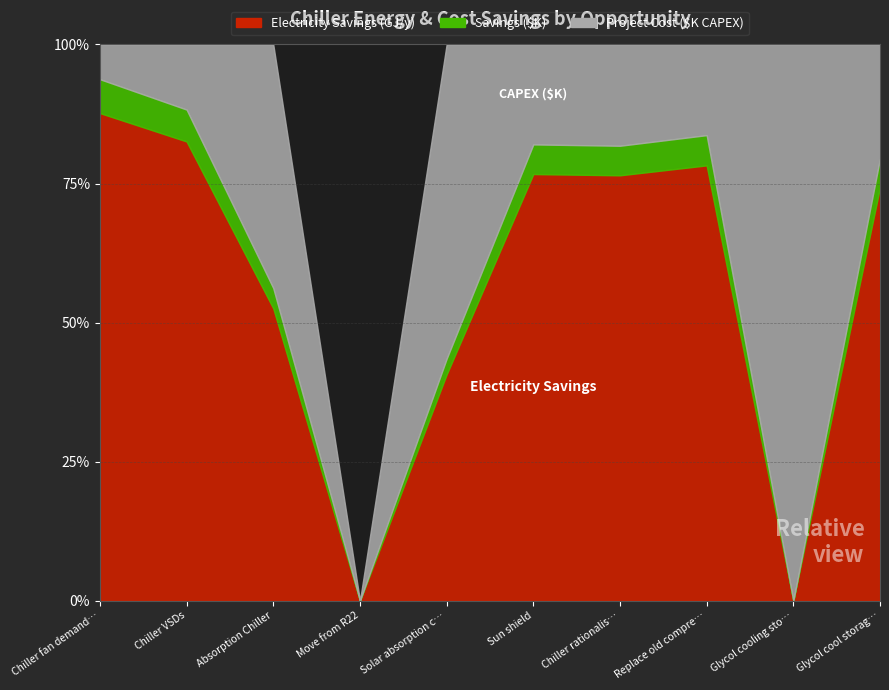

At which label does Savings ($) reach its minimum?

Move from R22